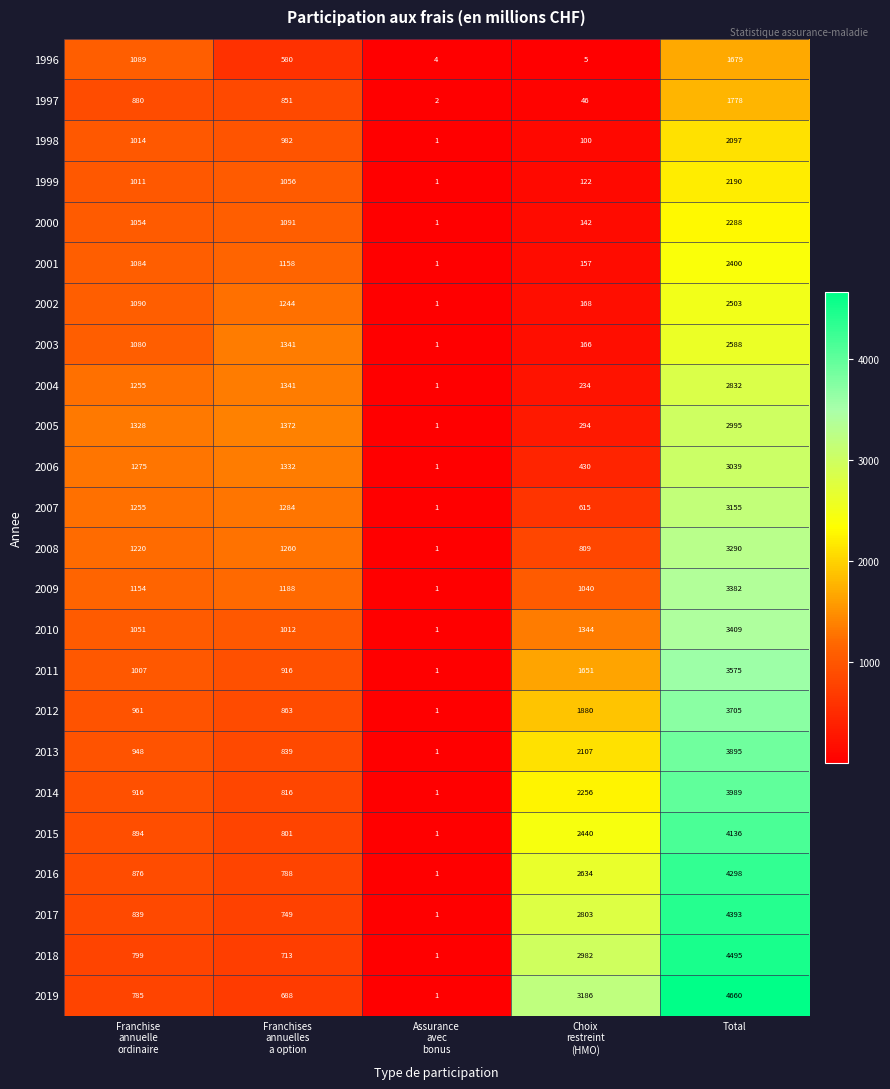

Rank the series by their maximum value, from lowest to highest.

1996, 1997, 1998, 1999, 2000, 2001, 2002, 2003, 2004, 2005, 2006, 2007, 2008, 2009, 2010, 2011, 2012, 2013, 2014, 2015, 2016, 2017, 2018, 2019